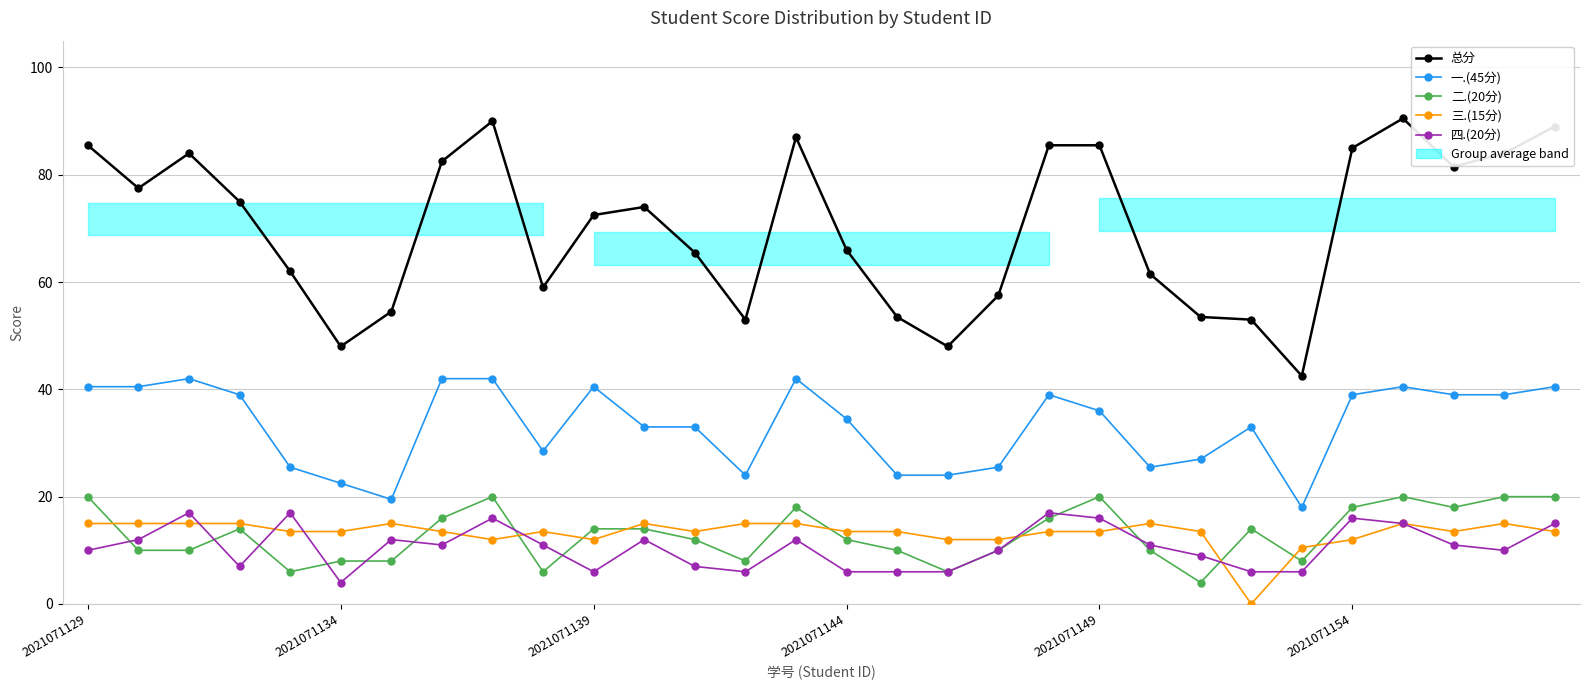

At how many categories does at least one series exceed 11?

30